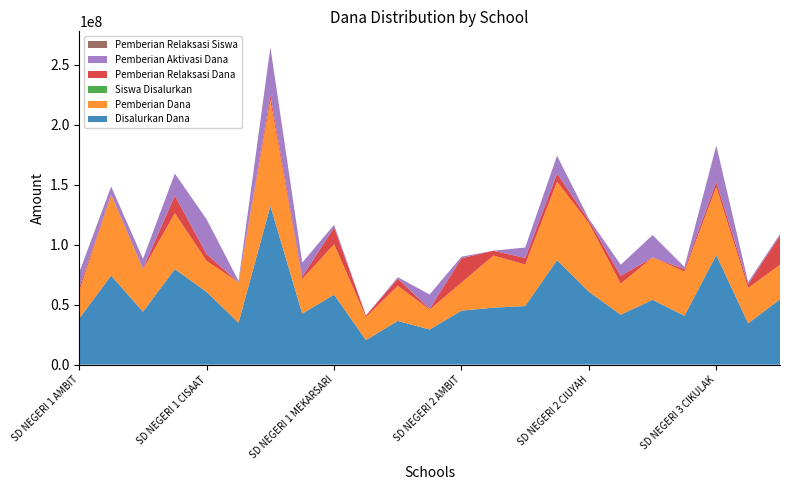

Reading left to right, list all the values displayed in this chart.

Disalurkan Dana: SD NEGERI 1 AMBIT=38475000	SD NEGERI 1 CIBOGO=74250000	SD NEGERI 1 CIKULAK=44100000	SD NEGERI 1 CIKULAK KIDUL=79650000	SD NEGERI 1 CISAAT=60525000	SD NEGERI 1 CIUYAH=34875000	SD NEGERI 1 GUNUNGSARI=132300000	SD NEGERI 1 KARANGSARI=42525000	SD NEGERI 1 MEKARSARI=58275000	SD NEGERI 1 WALEDASEM=20475000	SD NEGERI 1 WALEDDESA=36450000	SD NEGERI 1 WALEDKOTA=29250000	SD NEGERI 2 AMBIT=45000000	SD NEGERI 2 CIBOGO=47475000	SD NEGERI 2 CIKULAK=48825000	SD NEGERI 2 CIKULAKKIDUL=87075000	SD NEGERI 2 CIUYAH=60750000	SD NEGERI 2 KARANGSARI=41625000	SD NEGERI 2 WALED DESA=54000000	SD NEGERI 2 WALEDKOTA=40725000	SD NEGERI 3 CIKULAK=91350000	SD NEGERI 3 CIUYAH=34425000	SD NEGERI 3 WALEDKOTA=54450000
Pemberian Dana: SD NEGERI 1 AMBIT=22950000	SD NEGERI 1 CIBOGO=67275000	SD NEGERI 1 CIKULAK=35325000	SD NEGERI 1 CIKULAK KIDUL=46575000	SD NEGERI 1 CISAAT=25875000	SD NEGERI 1 CIUYAH=33750000	SD NEGERI 1 GUNUNGSARI=88200000	SD NEGERI 1 KARANGSARI=28800000	SD NEGERI 1 MEKARSARI=42075000	SD NEGERI 1 WALEDASEM=19125000	SD NEGERI 1 WALEDDESA=29250000	SD NEGERI 1 WALEDKOTA=16650000	SD NEGERI 2 AMBIT=23400000	SD NEGERI 2 CIBOGO=43425000	SD NEGERI 2 CIKULAK=34650000	SD NEGERI 2 CIKULAKKIDUL=65475000	SD NEGERI 2 CIUYAH=57150000	SD NEGERI 2 KARANGSARI=25875000	SD NEGERI 2 WALED DESA=35325000	SD NEGERI 2 WALEDKOTA=36900000	SD NEGERI 3 CIKULAK=56700000	SD NEGERI 3 CIUYAH=29475000	SD NEGERI 3 WALEDKOTA=28800000
Siswa Disalurkan: SD NEGERI 1 AMBIT=103	SD NEGERI 1 CIBOGO=181	SD NEGERI 1 CIKULAK=108	SD NEGERI 1 CIKULAK KIDUL=222	SD NEGERI 1 CISAAT=154	SD NEGERI 1 CIUYAH=85	SD NEGERI 1 GUNUNGSARI=324	SD NEGERI 1 KARANGSARI=102	SD NEGERI 1 MEKARSARI=142	SD NEGERI 1 WALEDASEM=56	SD NEGERI 1 WALEDDESA=100	SD NEGERI 1 WALEDKOTA=73	SD NEGERI 2 AMBIT=119	SD NEGERI 2 CIBOGO=125	SD NEGERI 2 CIKULAK=135	SD NEGERI 2 CIKULAKKIDUL=213	SD NEGERI 2 CIUYAH=154	SD NEGERI 2 KARANGSARI=113	SD NEGERI 2 WALED DESA=132	SD NEGERI 2 WALEDKOTA=102	SD NEGERI 3 CIKULAK=226	SD NEGERI 3 CIUYAH=97	SD NEGERI 3 WALEDKOTA=132
Pemberian Relaksasi Dana: SD NEGERI 1 AMBIT=2925000	SD NEGERI 1 CIBOGO=225000	SD NEGERI 1 CIKULAK=675000	SD NEGERI 1 CIKULAK KIDUL=14625000	SD NEGERI 1 CISAAT=5625000	SD NEGERI 1 CIUYAH=0	SD NEGERI 1 GUNUNGSARI=4275000	SD NEGERI 1 KARANGSARI=2025000	SD NEGERI 1 MEKARSARI=13950000	SD NEGERI 1 WALEDASEM=1350000	SD NEGERI 1 WALEDDESA=5850000	SD NEGERI 1 WALEDKOTA=675000	SD NEGERI 2 AMBIT=20250000	SD NEGERI 2 CIBOGO=4050000	SD NEGERI 2 CIKULAK=5400000	SD NEGERI 2 CIKULAKKIDUL=6750000	SD NEGERI 2 CIUYAH=2250000	SD NEGERI 2 KARANGSARI=6525000	SD NEGERI 2 WALED DESA=0	SD NEGERI 2 WALEDKOTA=2025000	SD NEGERI 3 CIKULAK=4275000	SD NEGERI 3 CIUYAH=3150000	SD NEGERI 3 WALEDKOTA=24300000
Pemberian Aktivasi Dana: SD NEGERI 1 AMBIT=12600000	SD NEGERI 1 CIBOGO=6750000	SD NEGERI 1 CIKULAK=8100000	SD NEGERI 1 CIKULAK KIDUL=18450000	SD NEGERI 1 CISAAT=29025000	SD NEGERI 1 CIUYAH=1125000	SD NEGERI 1 GUNUNGSARI=39825000	SD NEGERI 1 KARANGSARI=11700000	SD NEGERI 1 MEKARSARI=2250000	SD NEGERI 1 WALEDASEM=0	SD NEGERI 1 WALEDDESA=1350000	SD NEGERI 1 WALEDKOTA=11925000	SD NEGERI 2 AMBIT=1350000	SD NEGERI 2 CIBOGO=0	SD NEGERI 2 CIKULAK=8775000	SD NEGERI 2 CIKULAKKIDUL=14850000	SD NEGERI 2 CIUYAH=1350000	SD NEGERI 2 KARANGSARI=9225000	SD NEGERI 2 WALED DESA=18675000	SD NEGERI 2 WALEDKOTA=1800000	SD NEGERI 3 CIKULAK=30375000	SD NEGERI 3 CIUYAH=1800000	SD NEGERI 3 WALEDKOTA=1350000
Pemberian Relaksasi Siswa: SD NEGERI 1 AMBIT=12	SD NEGERI 1 CIBOGO=1	SD NEGERI 1 CIKULAK=3	SD NEGERI 1 CIKULAK KIDUL=61	SD NEGERI 1 CISAAT=22	SD NEGERI 1 CIUYAH=0	SD NEGERI 1 GUNUNGSARI=18	SD NEGERI 1 KARANGSARI=6	SD NEGERI 1 MEKARSARI=36	SD NEGERI 1 WALEDASEM=6	SD NEGERI 1 WALEDDESA=23	SD NEGERI 1 WALEDKOTA=3	SD NEGERI 2 AMBIT=48	SD NEGERI 2 CIBOGO=18	SD NEGERI 2 CIKULAK=24	SD NEGERI 2 CIKULAKKIDUL=20	SD NEGERI 2 CIUYAH=8	SD NEGERI 2 KARANGSARI=25	SD NEGERI 2 WALED DESA=0	SD NEGERI 2 WALEDKOTA=9	SD NEGERI 3 CIKULAK=15	SD NEGERI 3 CIUYAH=14	SD NEGERI 3 WALEDKOTA=56